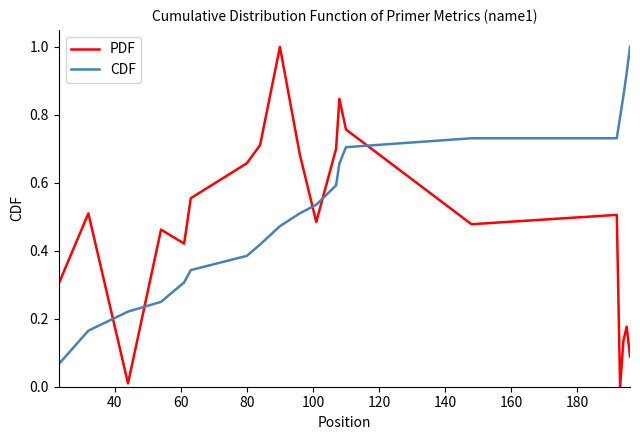

Rank the series by their average value, from highest to lowest.

CDF, PDF